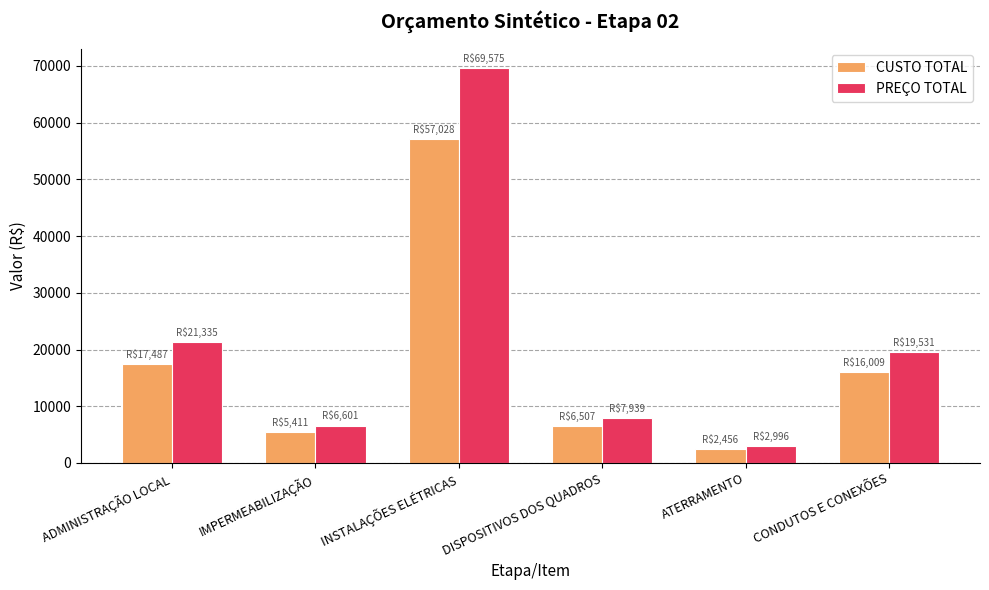

Does the chart contain any negative values?

No